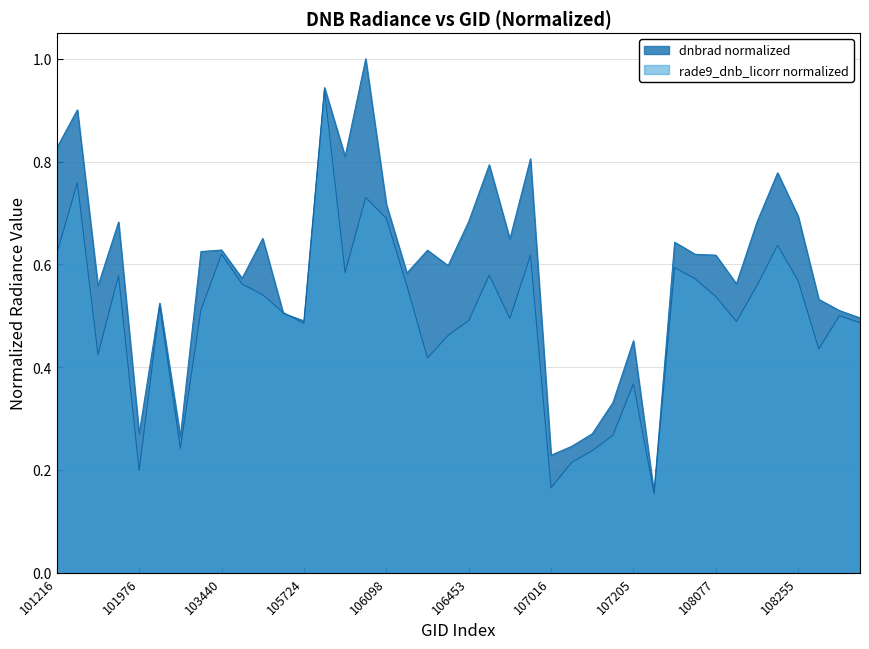

Rank the series at 106453 from highest to lowest value.

dnbrad normalized, rade9_dnb_licorr normalized